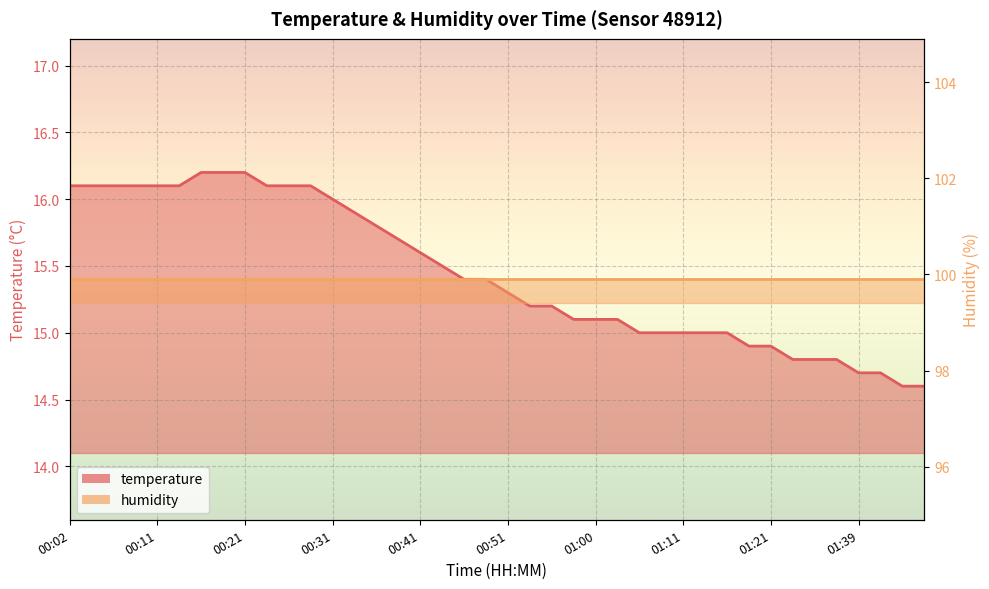

Between 00:19 and 00:36, which is larger?

00:19